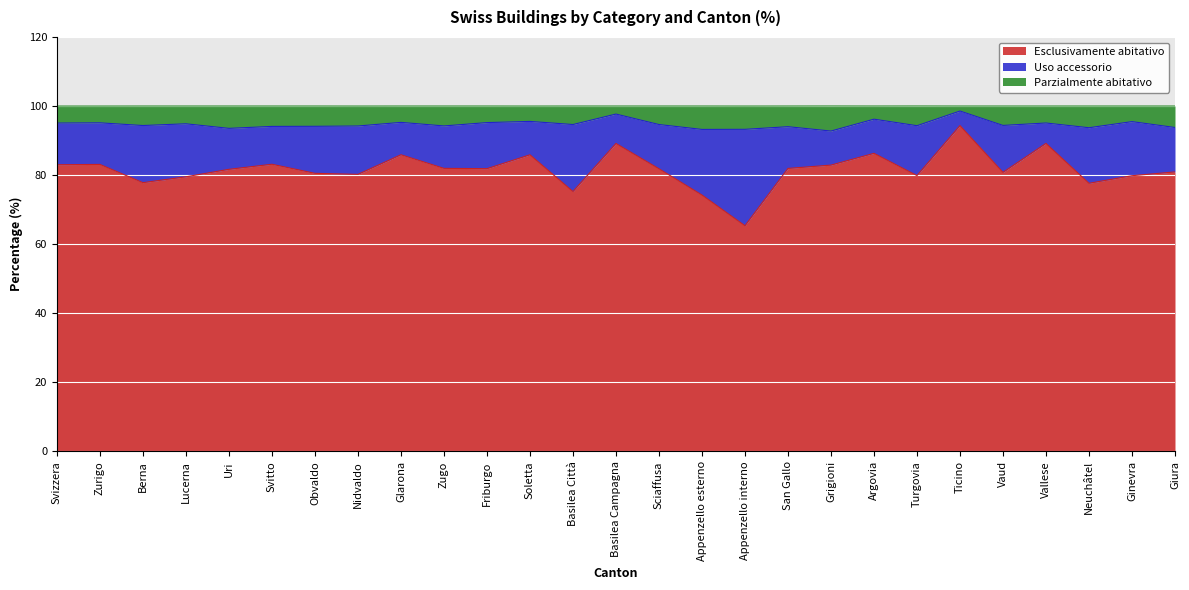

Which category has the lowest value across all series?

Appenzello interno